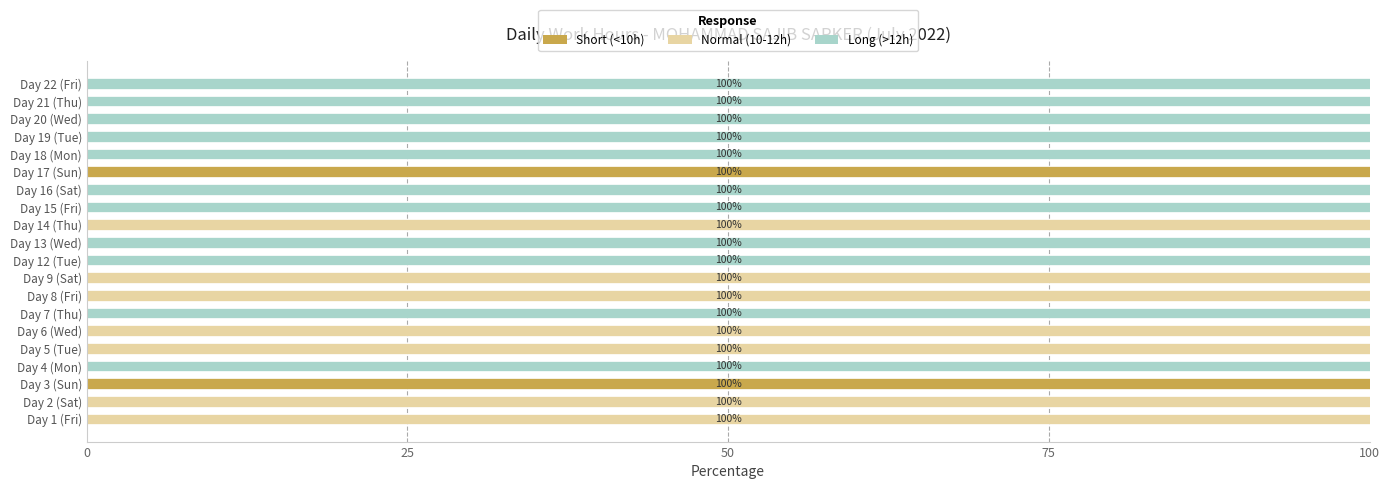

What is the total value across all series at Day 13 (Wed)?

100